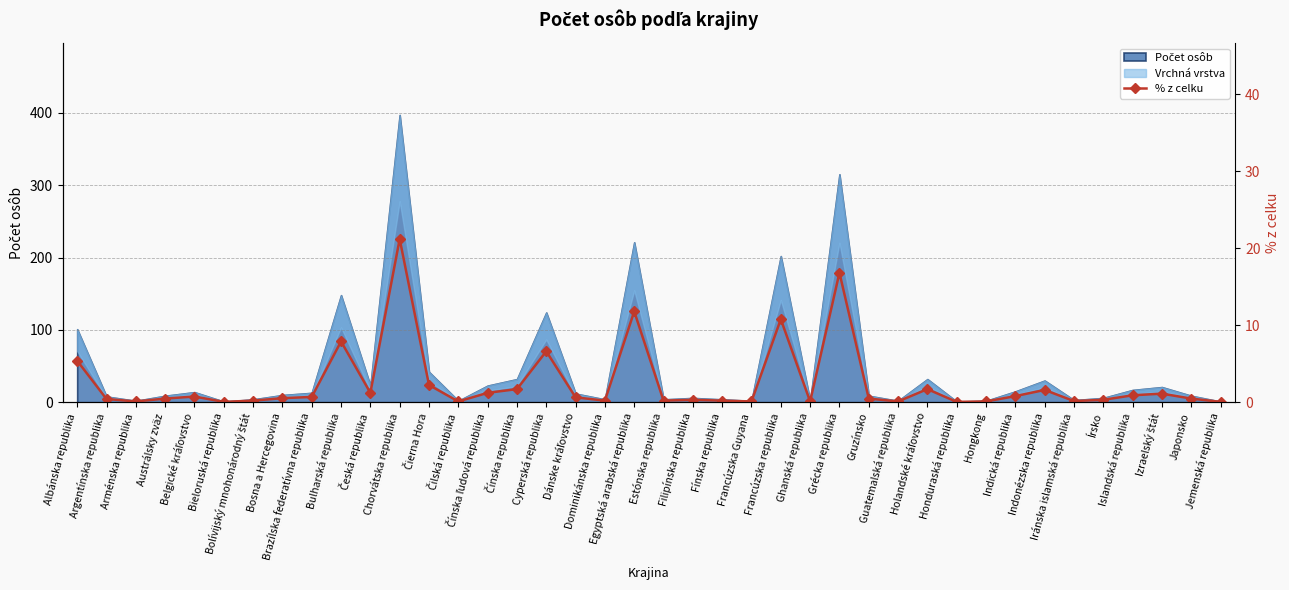

Is it true that the value at Chorvátska republika is 21.2?

True